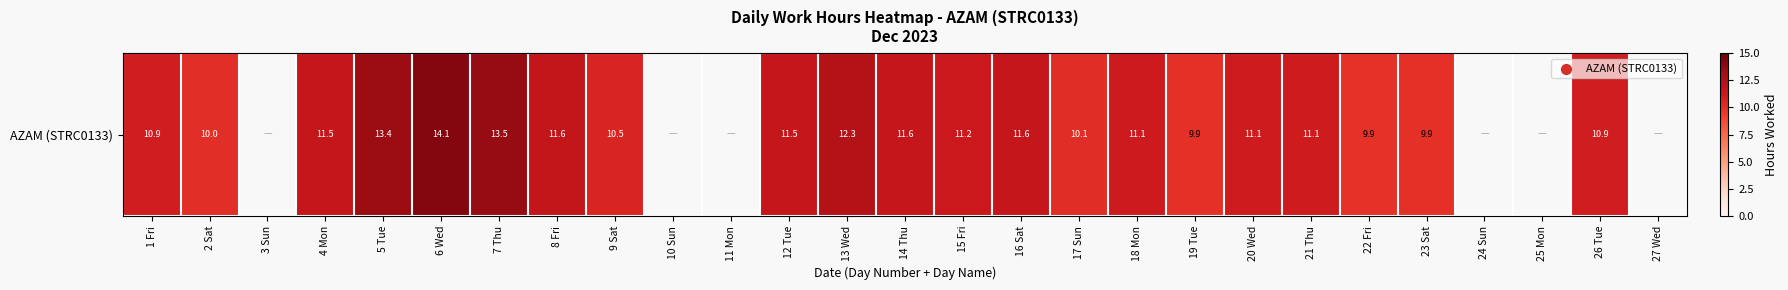

What is the difference between the values at 22 Fri and 20 Wed?

1.2